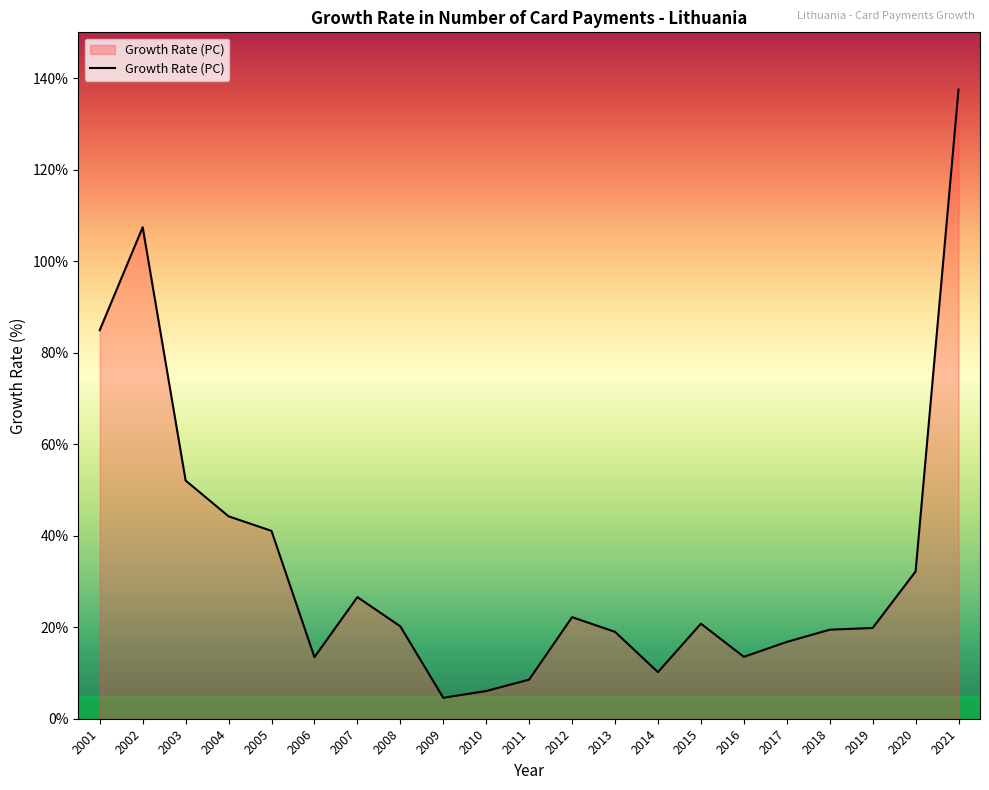

What is the average value?

34.3